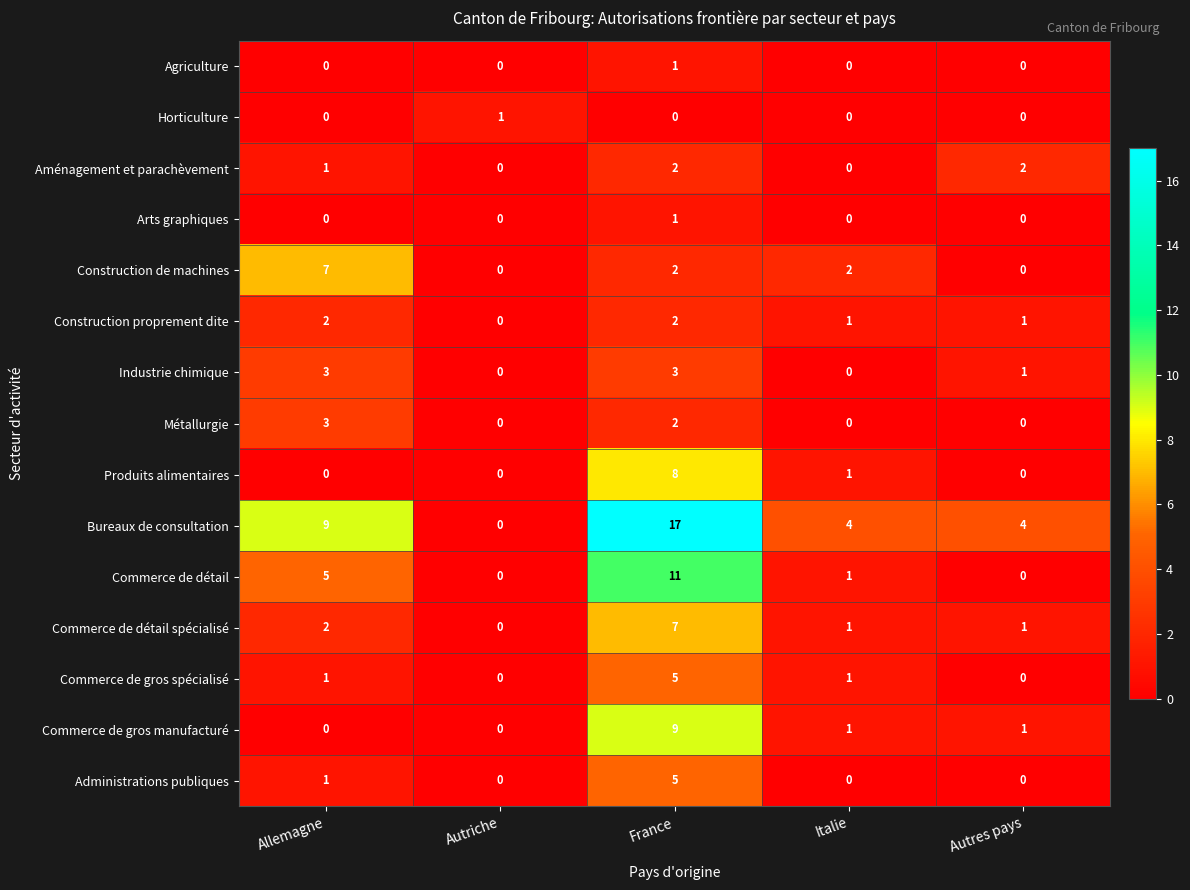

Count the Commerce de gros manufacturé values in the range 0 to 1.

4